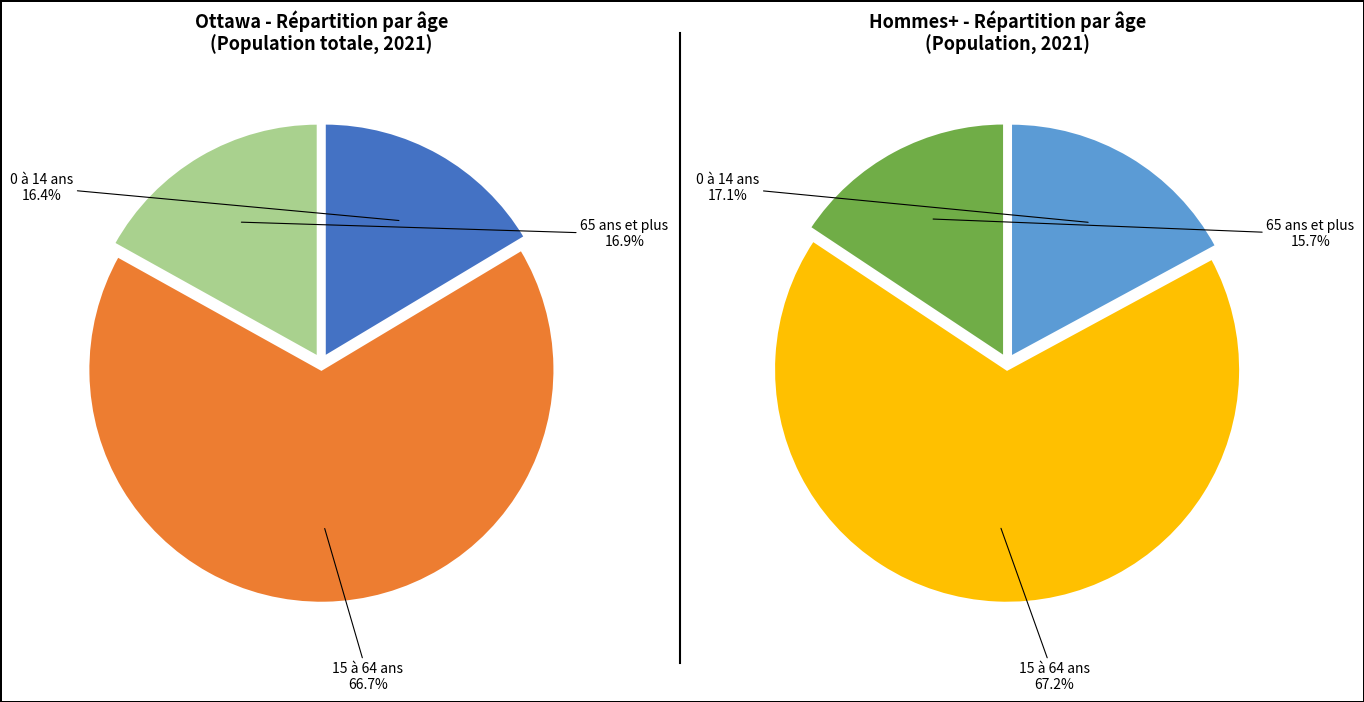

The 65 ans et plus slice represents 17% of the pie. True or false?

True